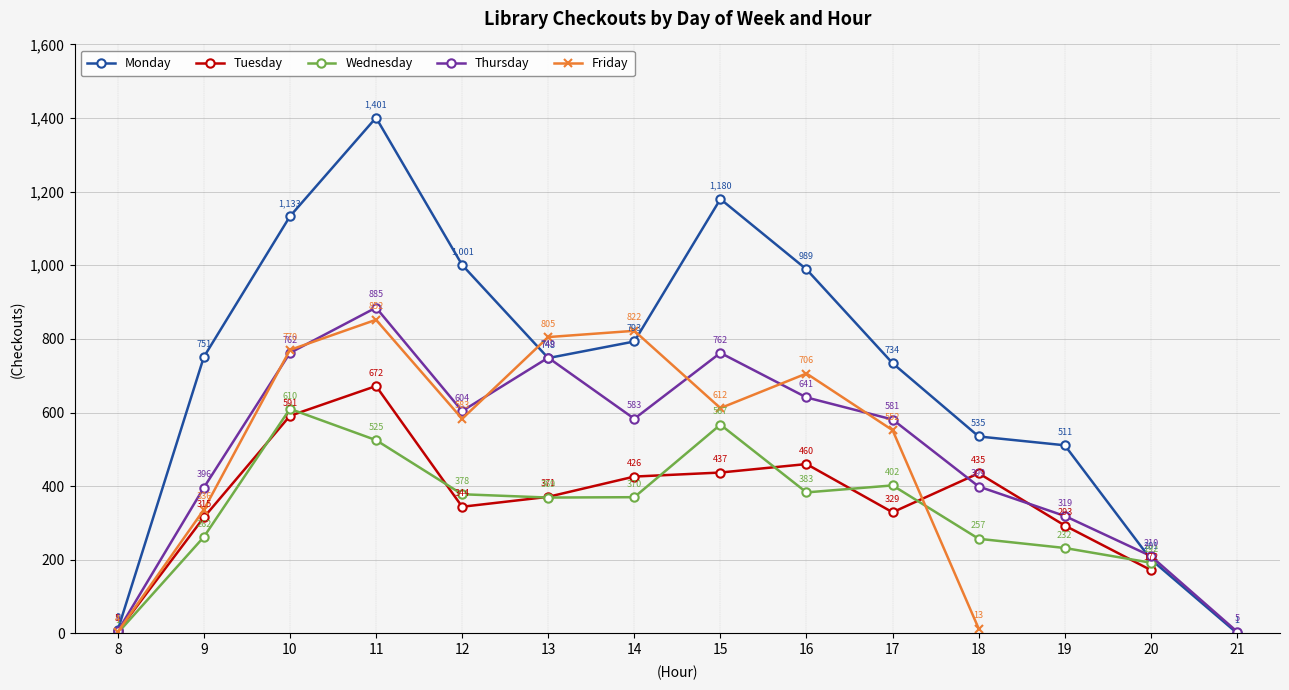

Rank the categories by Monday value from highest to lowest.

11, 15, 10, 12, 16, 14, 9, 13, 17, 18, 19, 20, 8, 21